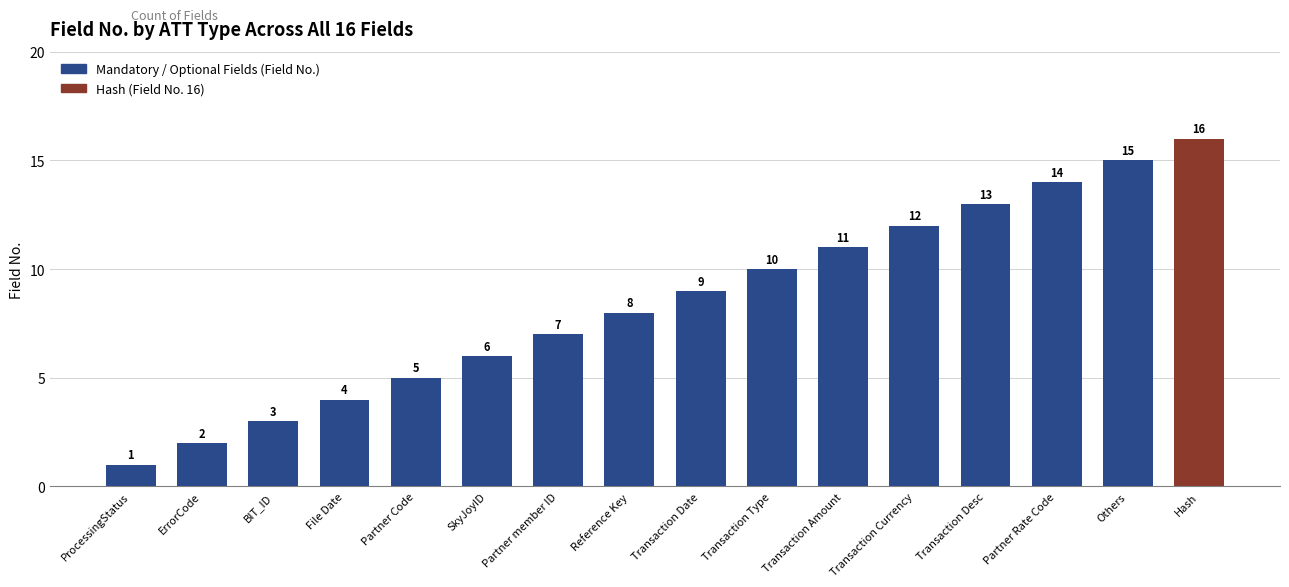

Is it true that the value at Partner Rate Code is 14?

True